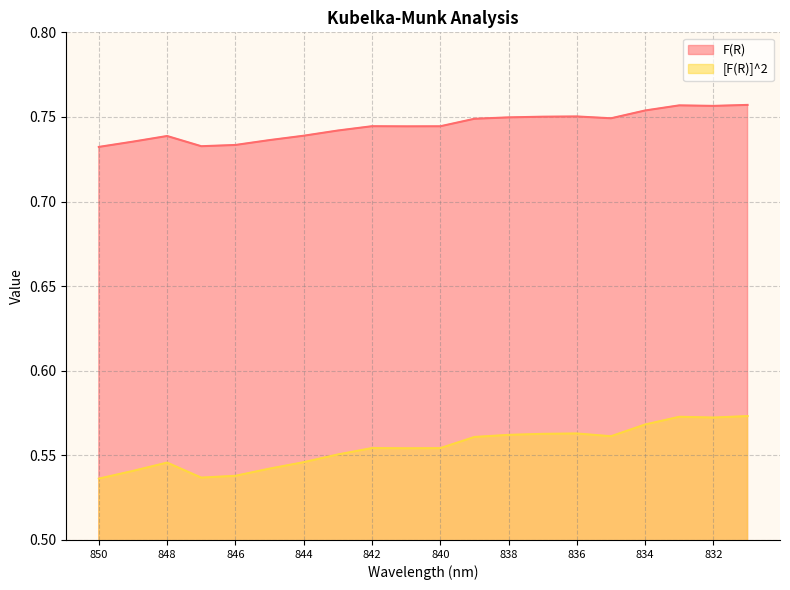

At 849, list the series in order from largest to smallest.

F(R), [F(R)]^2